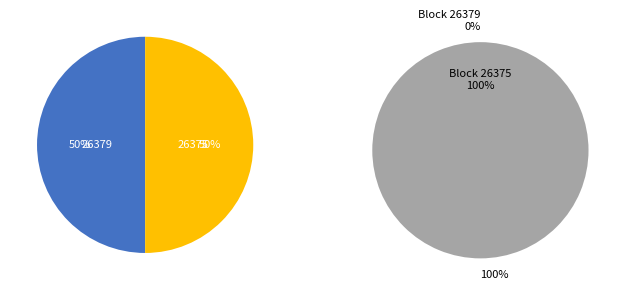

Rank the categories by value from lowest to highest.

26379, 26375